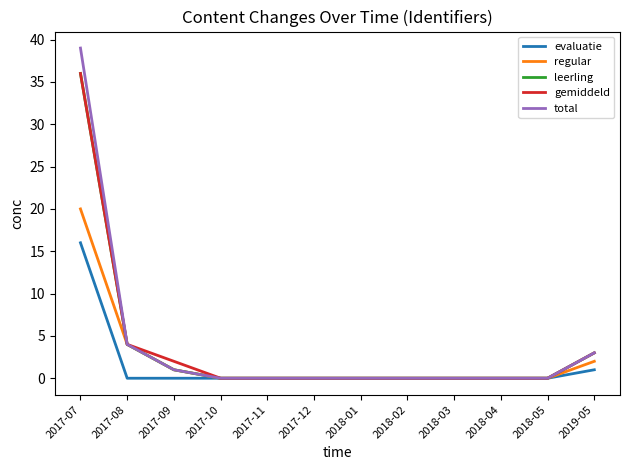

What is the average value of the total series?

4